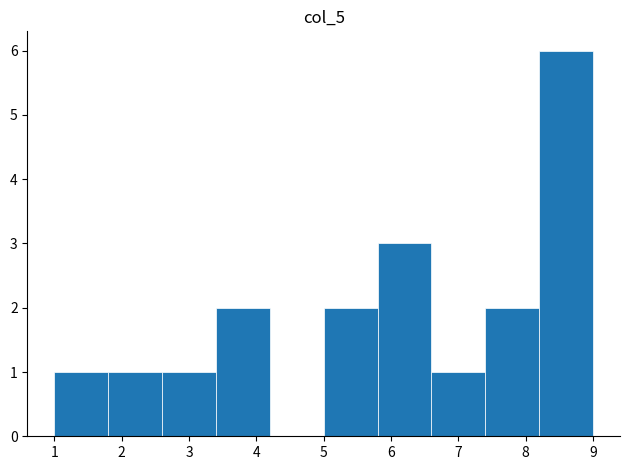

Reading left to right, transcribe this chart: for each bar, give the range it covers on the x-axis and its height. The values are not printed on the chart, so give them approximately, as read against the axis.

1.0 to 1.8: 1
1.8 to 2.6: 1
2.6 to 3.4: 1
3.4 to 4.2: 2
4.2 to 5.0: 0
5.0 to 5.8: 2
5.8 to 6.6: 3
6.6 to 7.4: 1
7.4 to 8.2: 2
8.2 to 9.0: 6